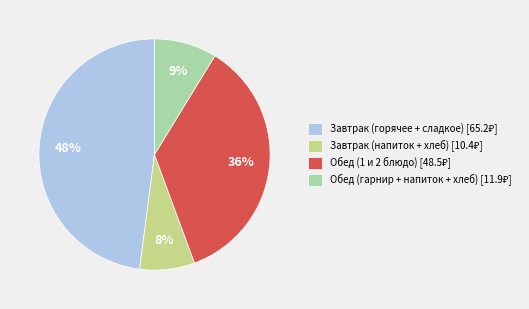

To the nearest percent, what is the average slice percentage?

25%